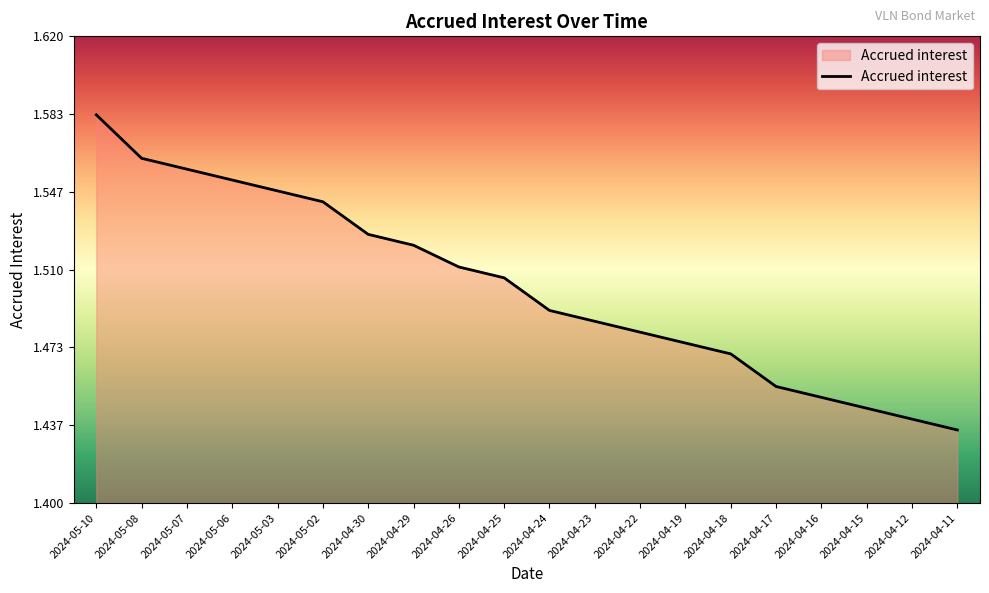

True or false: the data shows 0.5 at 2024-05-03.

False